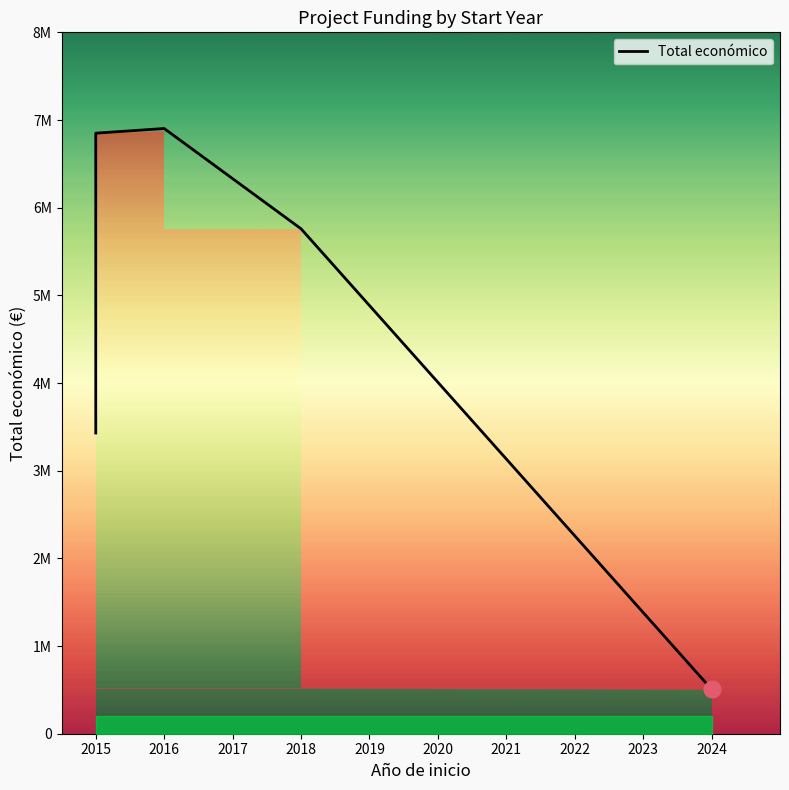

Is it true that the value at 2016 is 6850000?

True